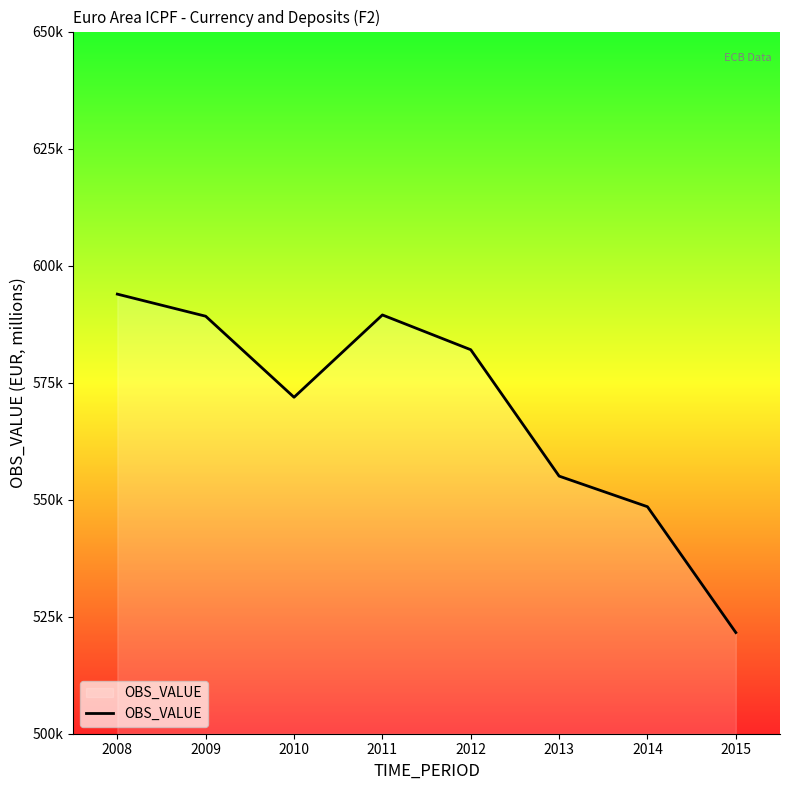

Which label corresponds to the largest value in the chart?

2008